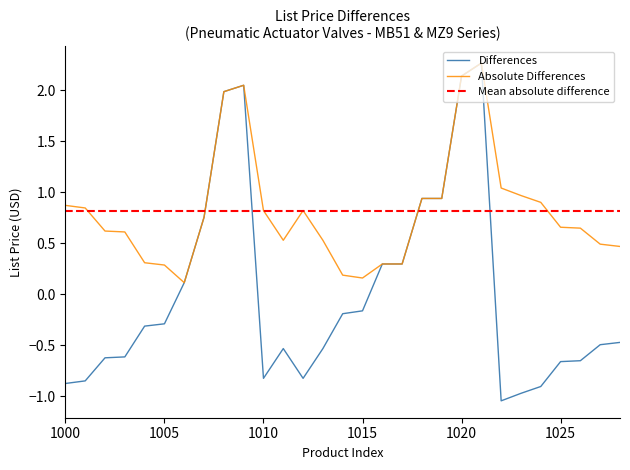

What is the minimum value shown in the chart?

-1.0